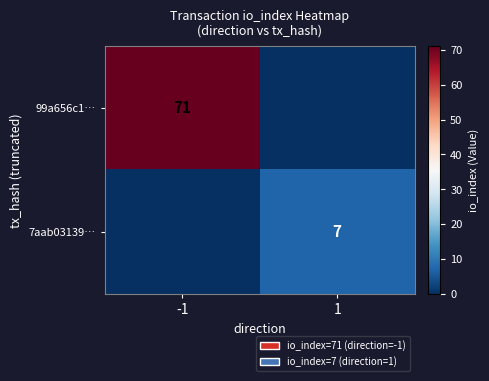

The value of 99a656c1… at -1 is 19. True or false?

False